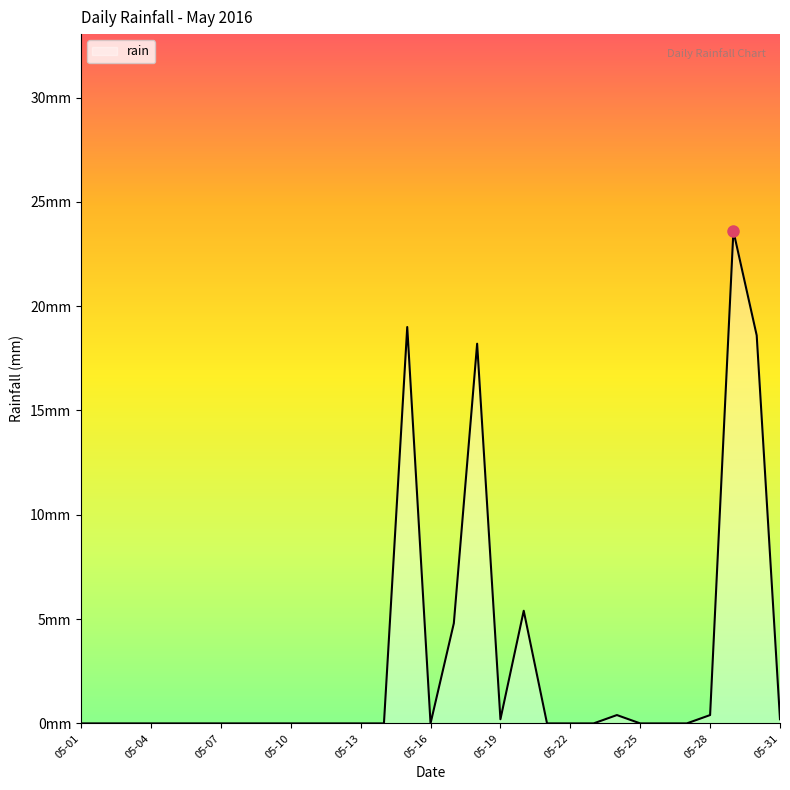

Does the chart have visible grid lines?

No